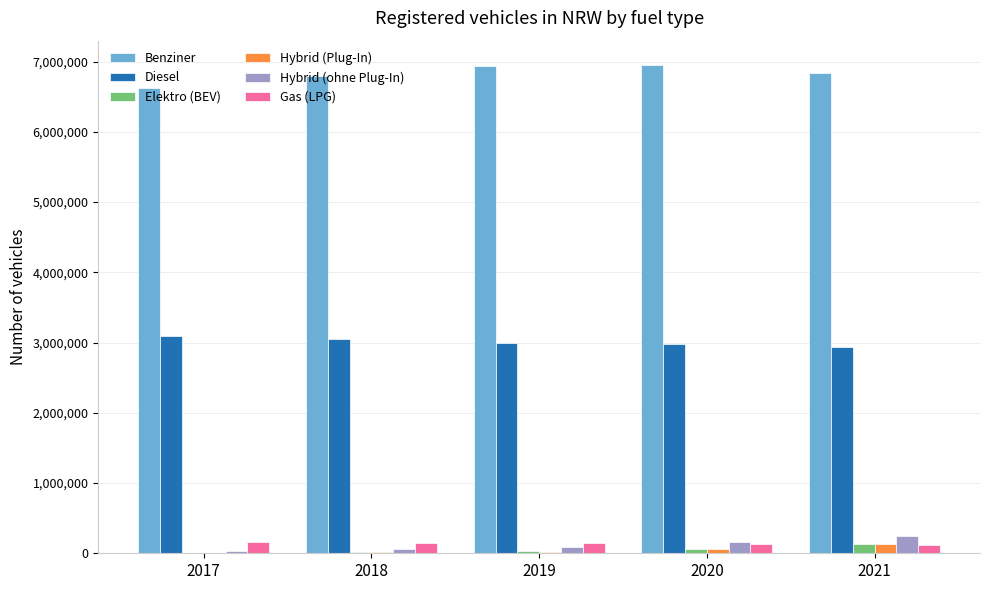

How many series are shown in this chart?

6